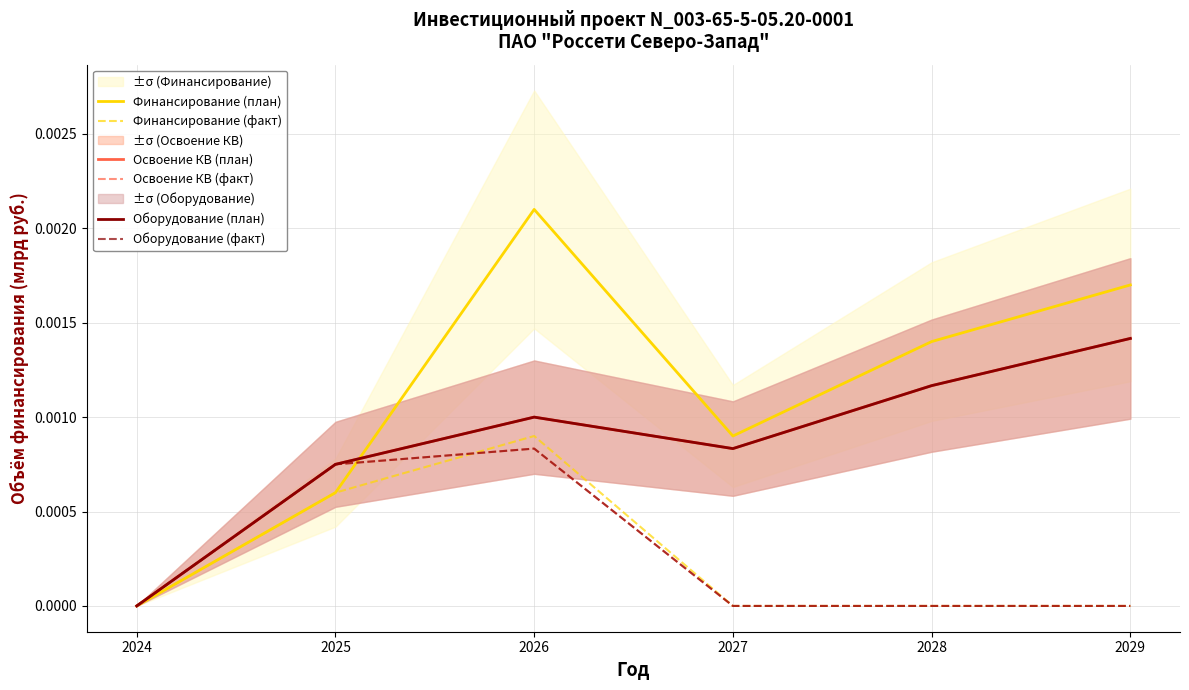

Reading right to left, list all the values displayed in this chart.

Финансирование (план): 2029=0.0	2028=0.0	2027=0.0	2026=0.0	2025=0.0	2024=0.0
Финансирование (факт): 2029=0.0	2028=0.0	2027=0.0	2026=0.0	2025=0.0	2024=0.0
Освоение КВ (план): 2029=0.0	2028=0.0	2027=0.0	2026=0.0	2025=0.0	2024=0.0
Освоение КВ (факт): 2029=0.0	2028=0.0	2027=0.0	2026=0.0	2025=0.0	2024=0.0
Оборудование (план): 2029=0.0	2028=0.0	2027=0.0	2026=0.0	2025=0.0	2024=0.0
Оборудование (факт): 2029=0.0	2028=0.0	2027=0.0	2026=0.0	2025=0.0	2024=0.0